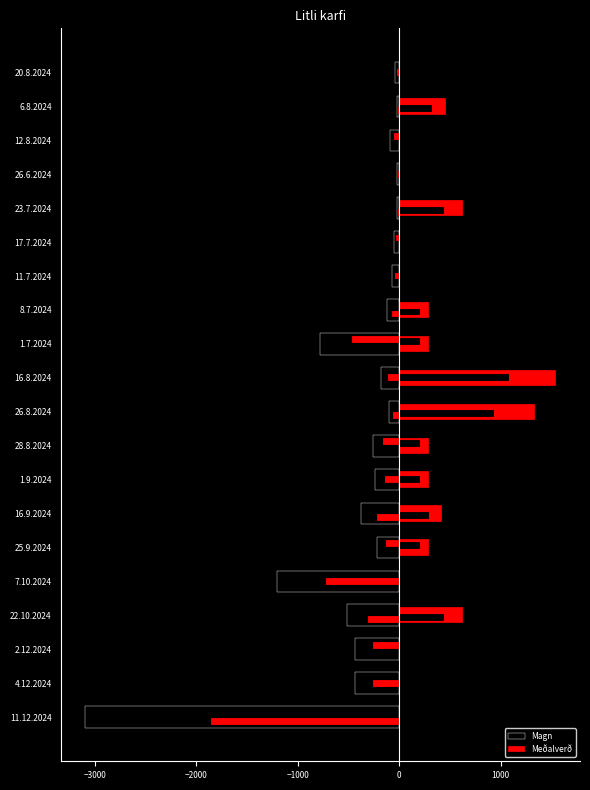

What position from the right is 26.6.2024?

4